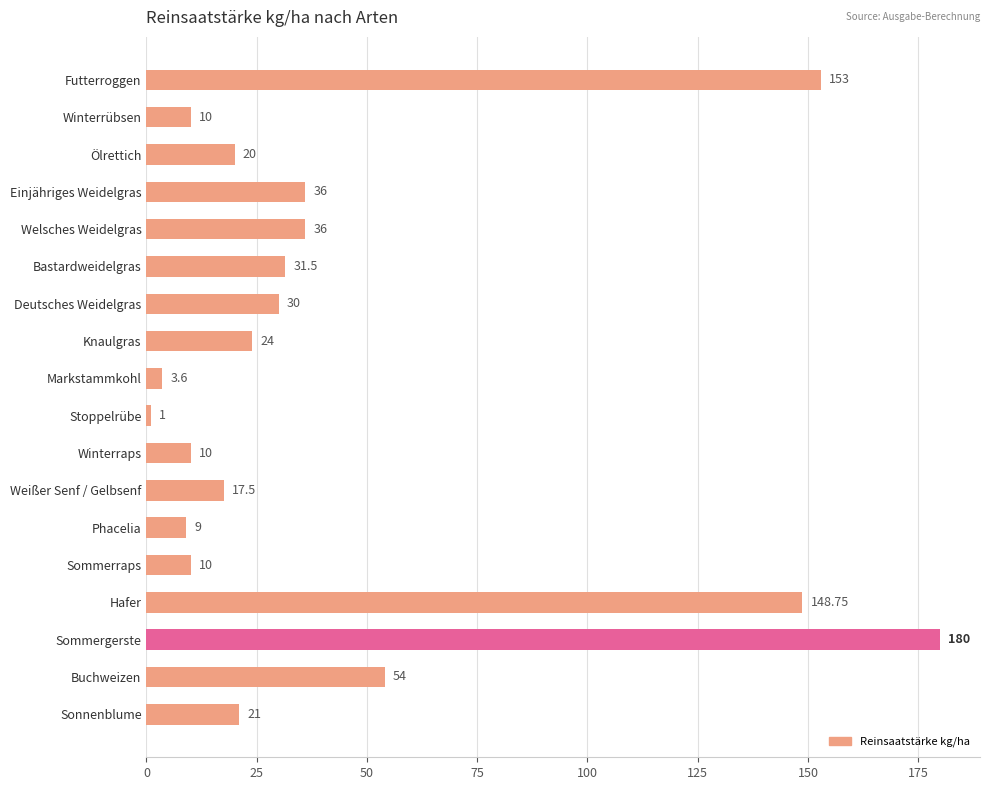

What is the difference between the second highest and minimum values?

152.0